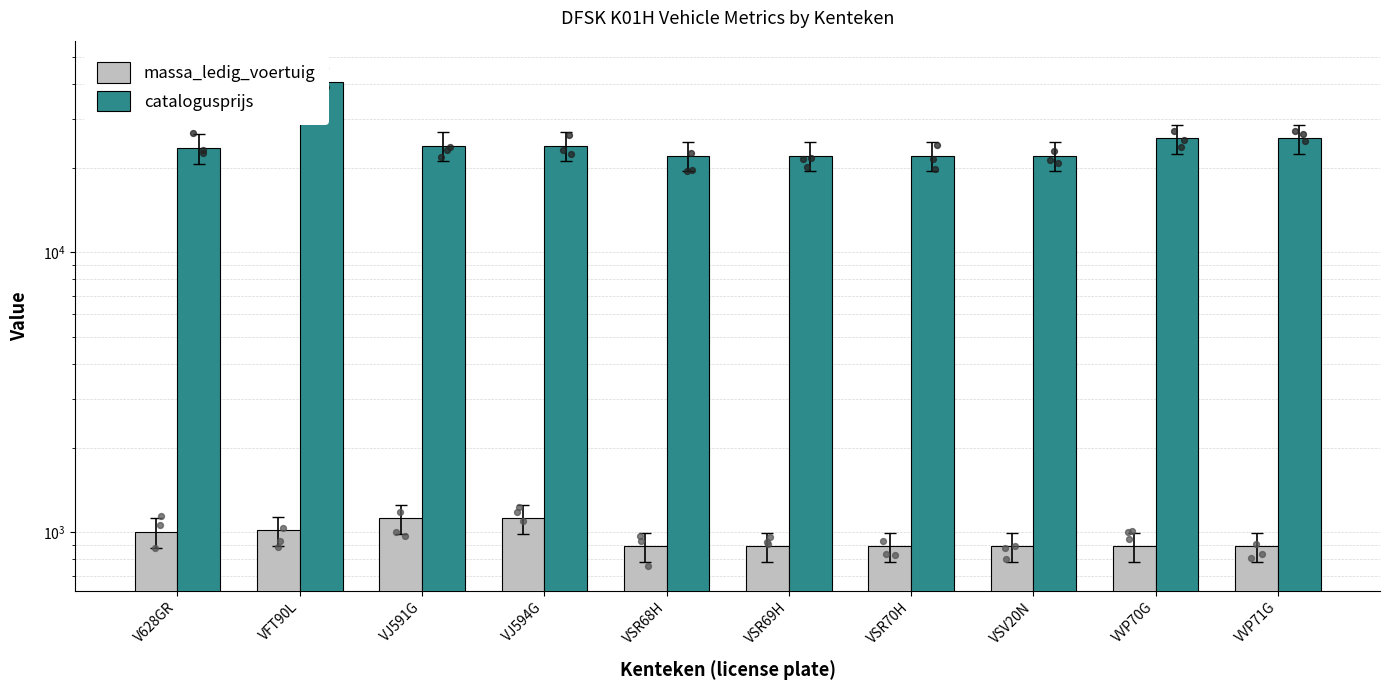

What are all the series names shown in the legend?

massa_ledig_voertuig, catalogusprijs